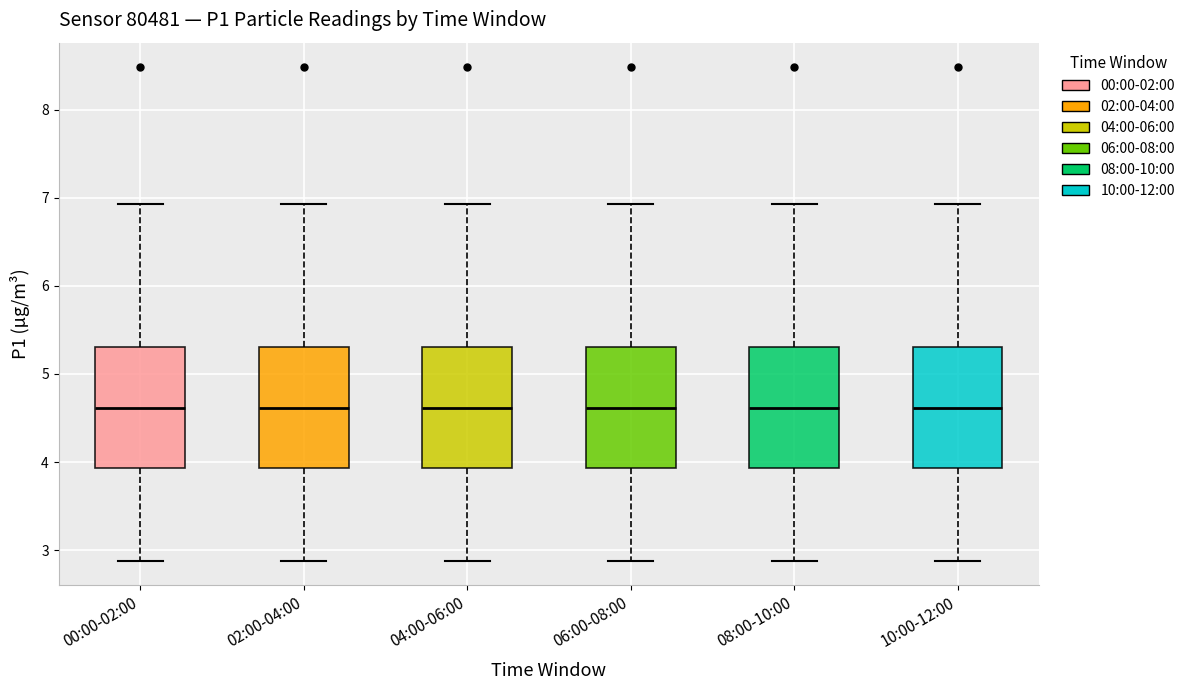

Reading left to right, transcribe this box plot: for each box, give where its median line is, the range the box spans, and where its two whiskers end, as read against the y-axis. The values are not printed on the chart, so give them approximately, as read against the axis.

00:00-02:00: median 4.6, box 3.9 to 5.3, whiskers 2.9 to 6.9
02:00-04:00: median 4.6, box 3.9 to 5.3, whiskers 2.9 to 6.9
04:00-06:00: median 4.6, box 3.9 to 5.3, whiskers 2.9 to 6.9
06:00-08:00: median 4.6, box 3.9 to 5.3, whiskers 2.9 to 6.9
08:00-10:00: median 4.6, box 3.9 to 5.3, whiskers 2.9 to 6.9
10:00-12:00: median 4.6, box 3.9 to 5.3, whiskers 2.9 to 6.9